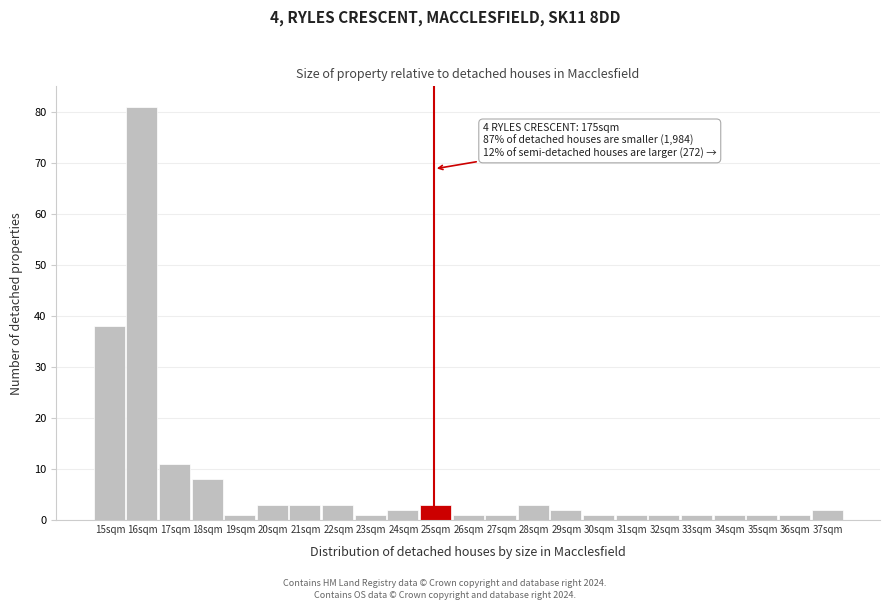

Reading right to left, extract all data points from this chart.

37sqm=2	36sqm=1	35sqm=1	34sqm=1	33sqm=1	32sqm=1	31sqm=1	30sqm=1	29sqm=2	28sqm=3	27sqm=1	26sqm=1	25sqm=3	24sqm=2	23sqm=1	22sqm=3	21sqm=3	20sqm=3	19sqm=1	18sqm=8	17sqm=11	16sqm=81	15sqm=38